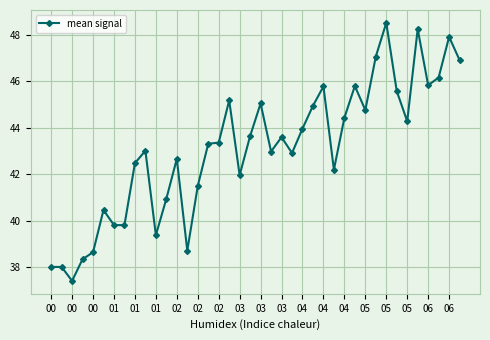

What is the value of the 4th point from the left?

38.4